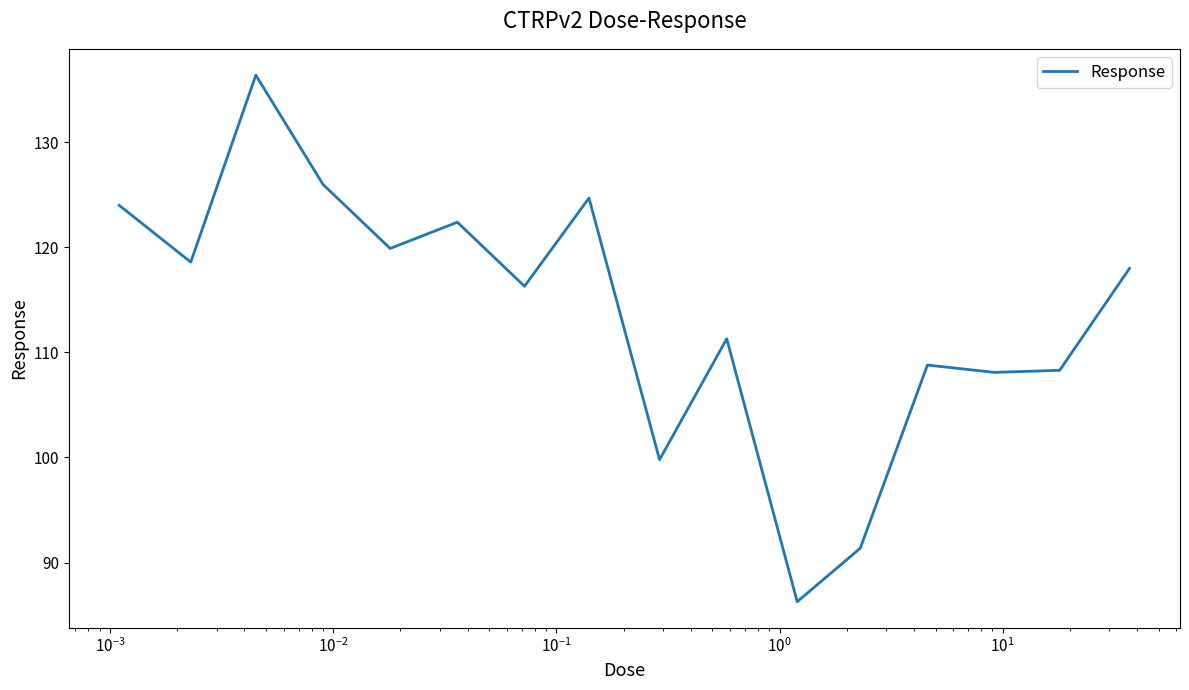

Count the number of categories in the chart.

16